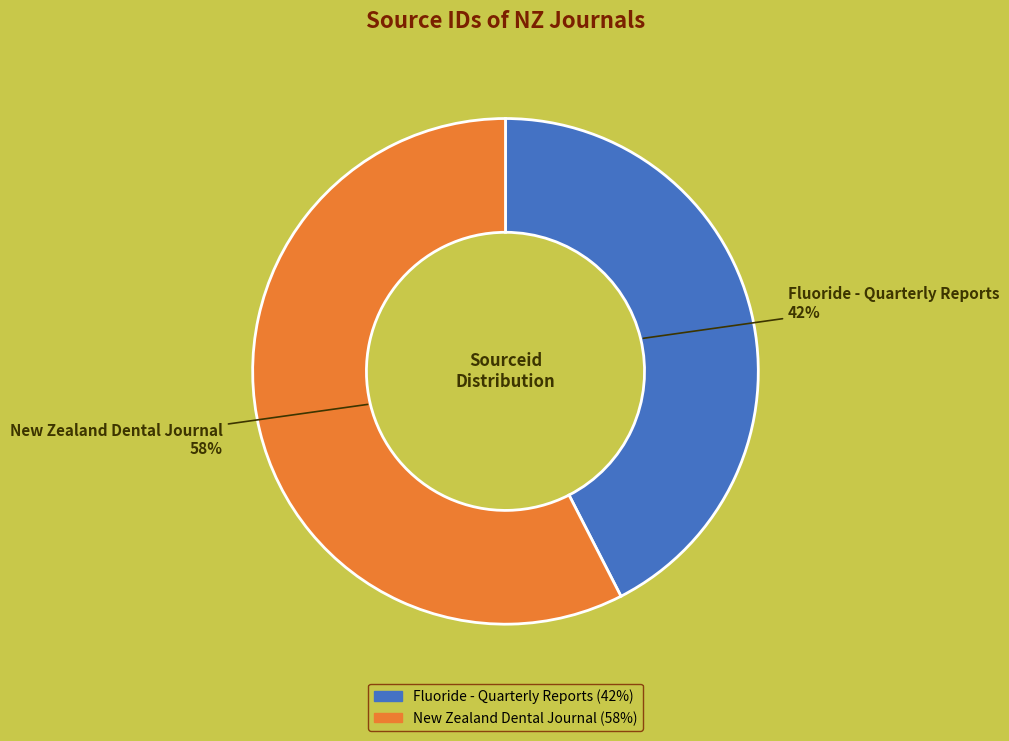

To the nearest percent, what portion does Fluoride - Quarterly Reports represent?

42%